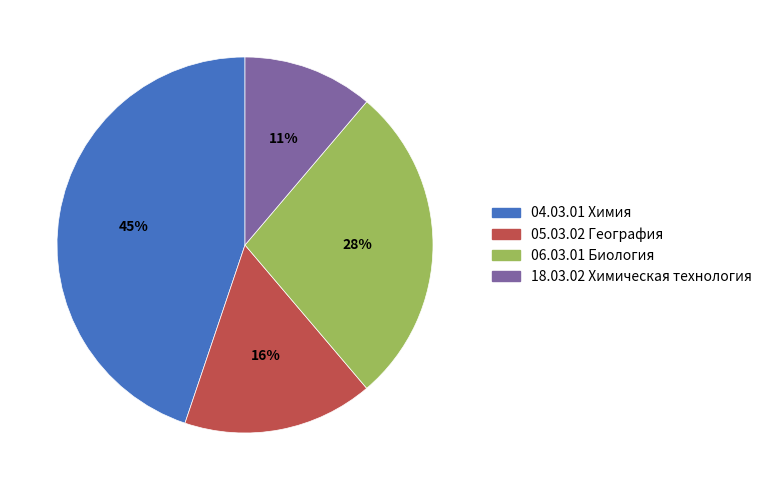

To the nearest percent, what is the difference between the 04.03.01 Химия and 06.03.01 Биология slice percentages?

17%